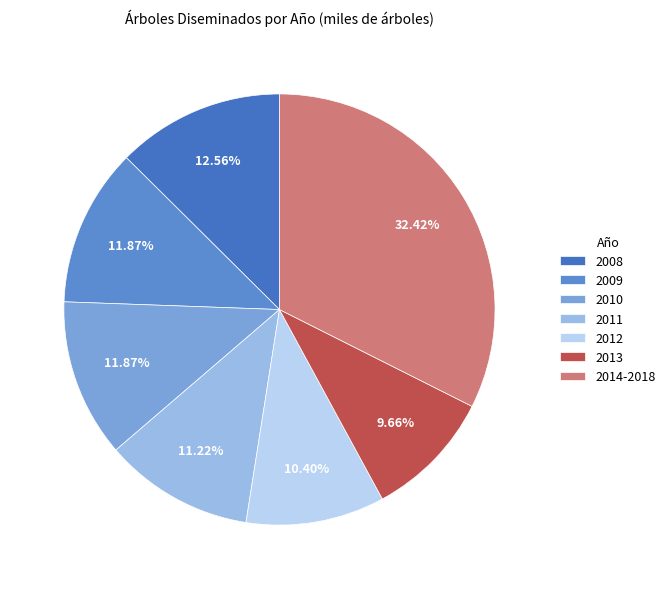

How many slices are in this pie chart?

7